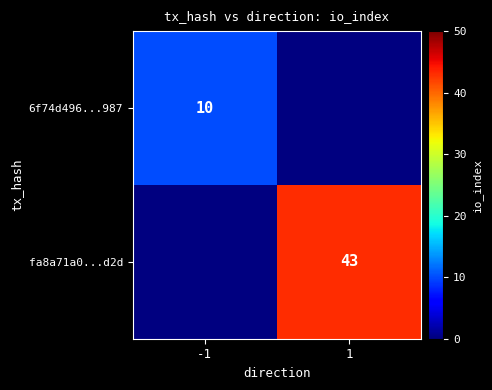

True or false: 6f74d496...987 has a value of 10 at -1.

True